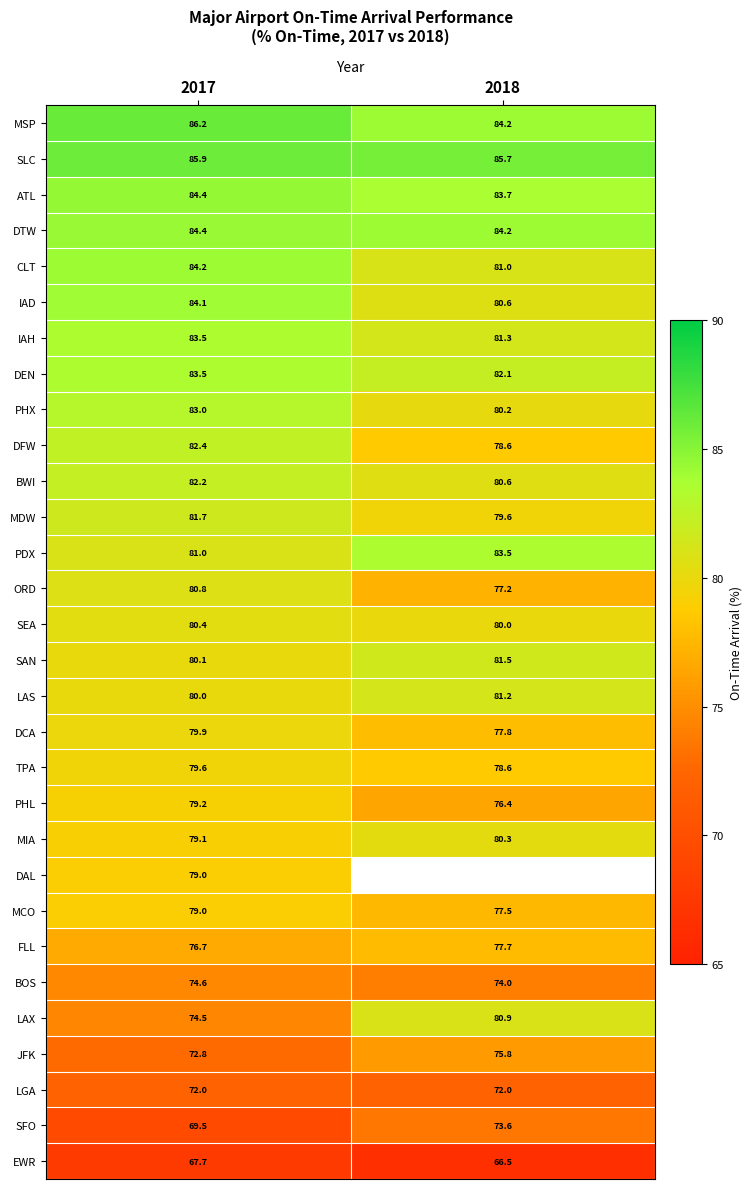

How many values in the DCA series are below 79?

1